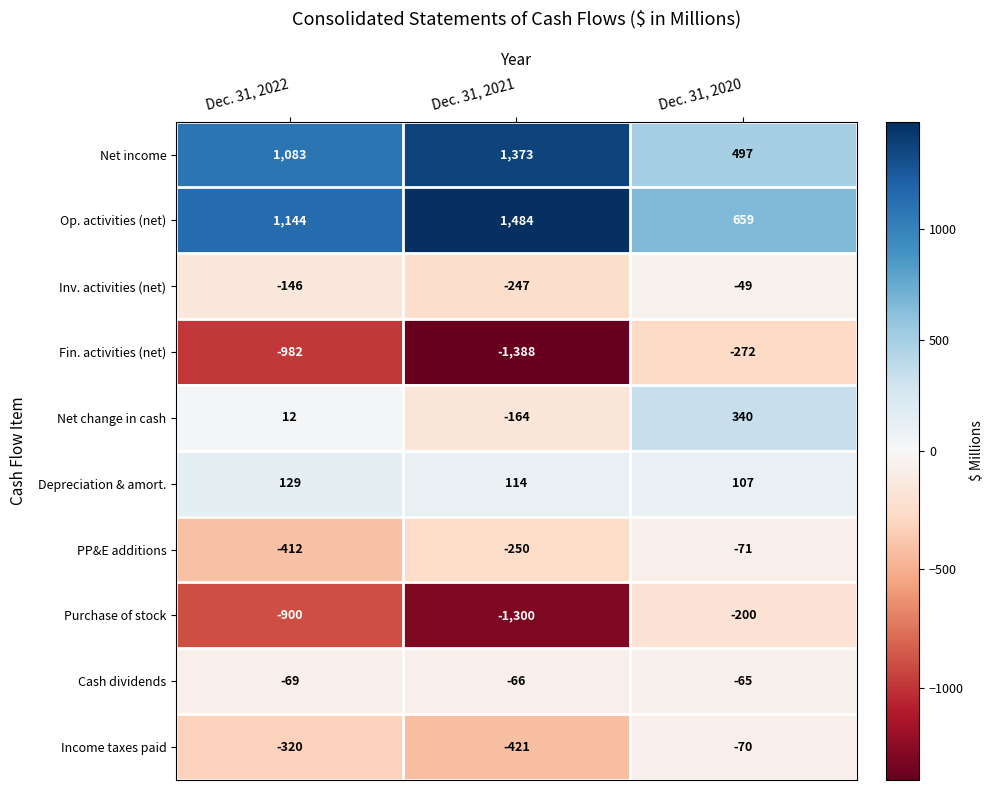

True or false: Purchase of stock has a value of -1571 at Dec. 31, 2022.

False